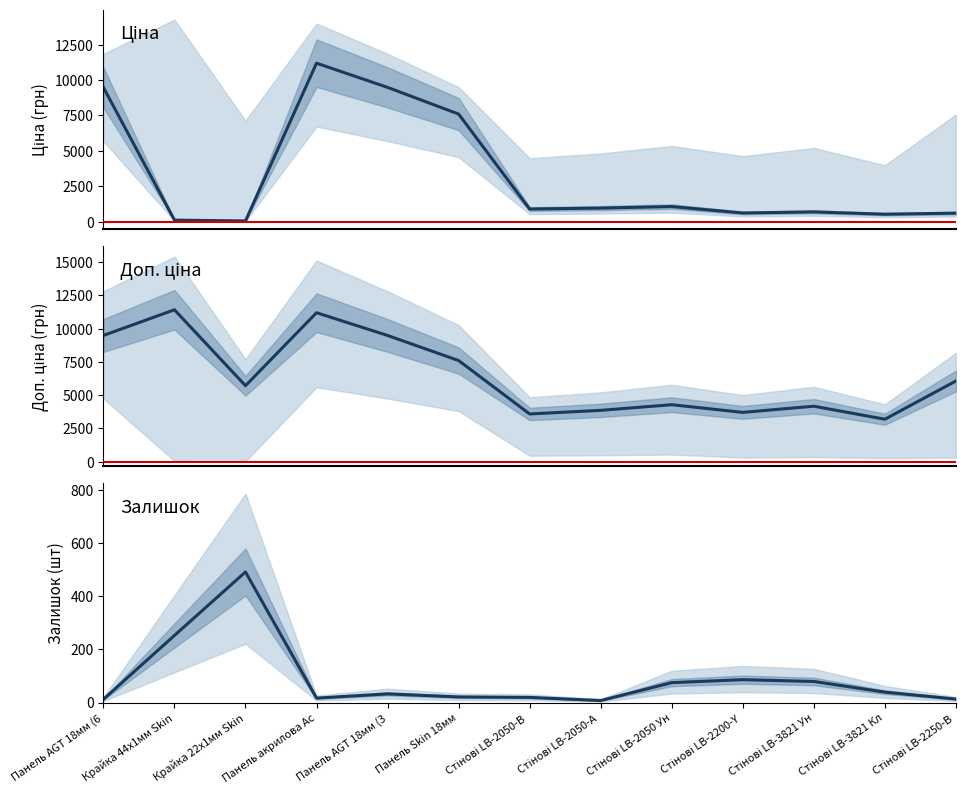

What is the sum of all Доп. ціна values?

83692.8